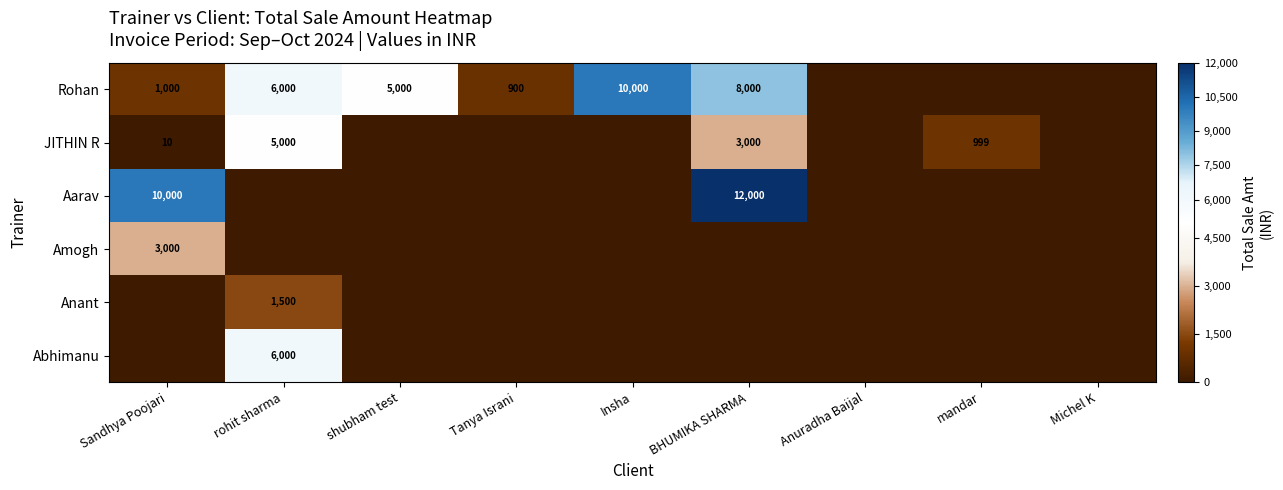

True or false: JITHIN R has a value of 13 at Sandhya Poojari.

False